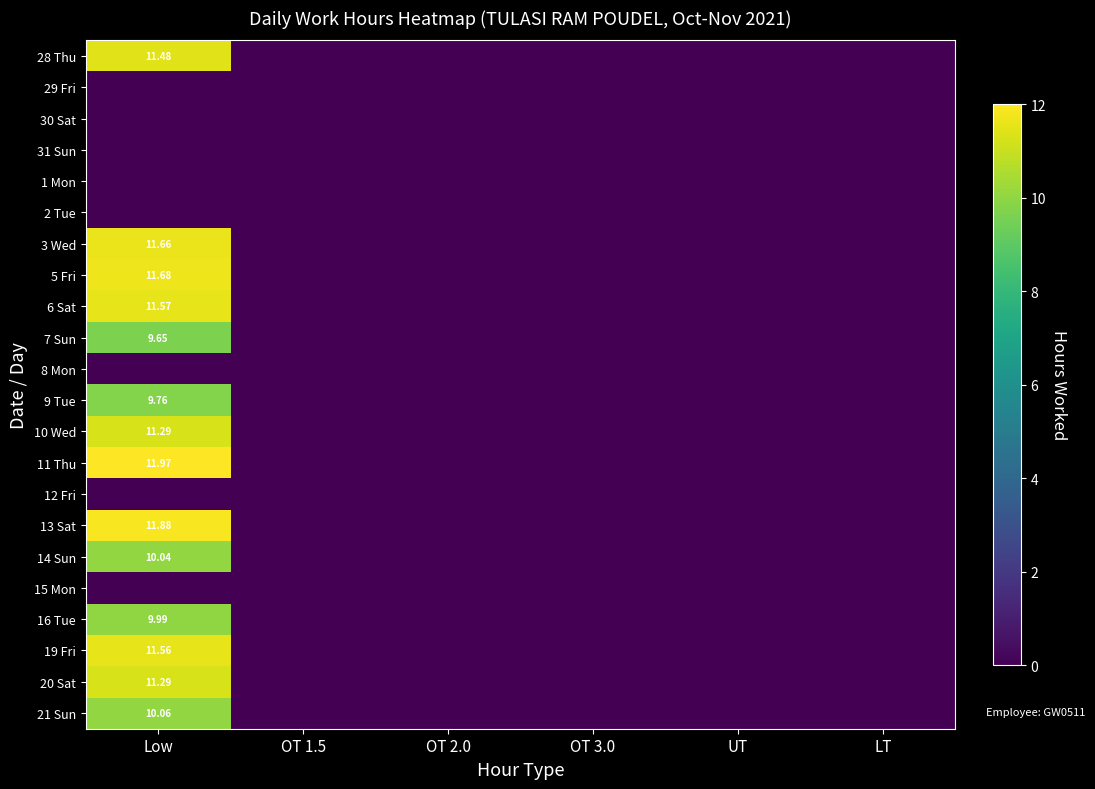

The 19 Fri series shows 0.0 at OT 2.0. True or false?

True